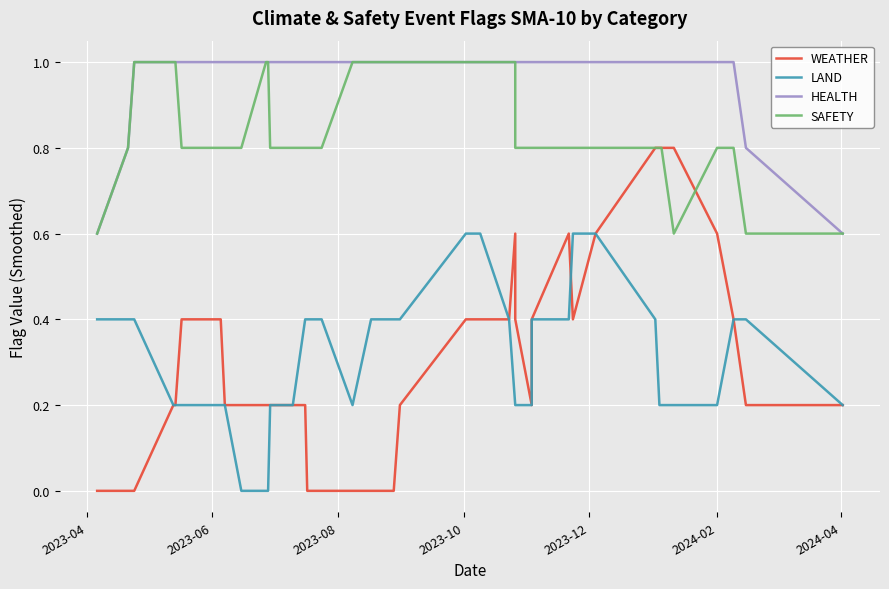

What is the average value of the LAND series?

0.3